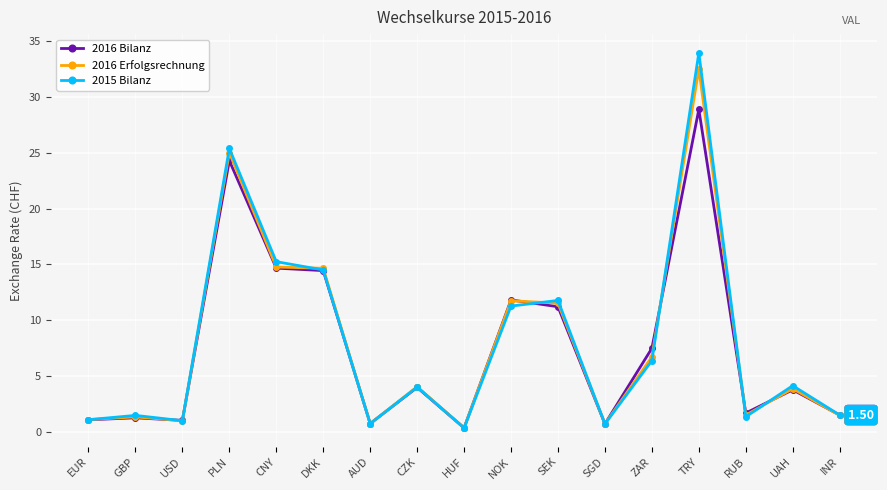

What is the total value across all series at USD?

3.0